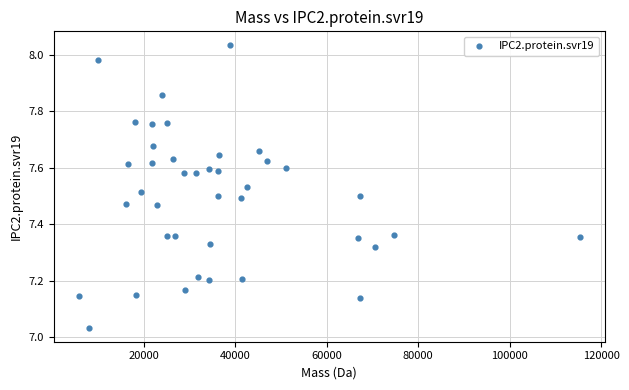

What is the range of X values (max minus min)?

109516.1